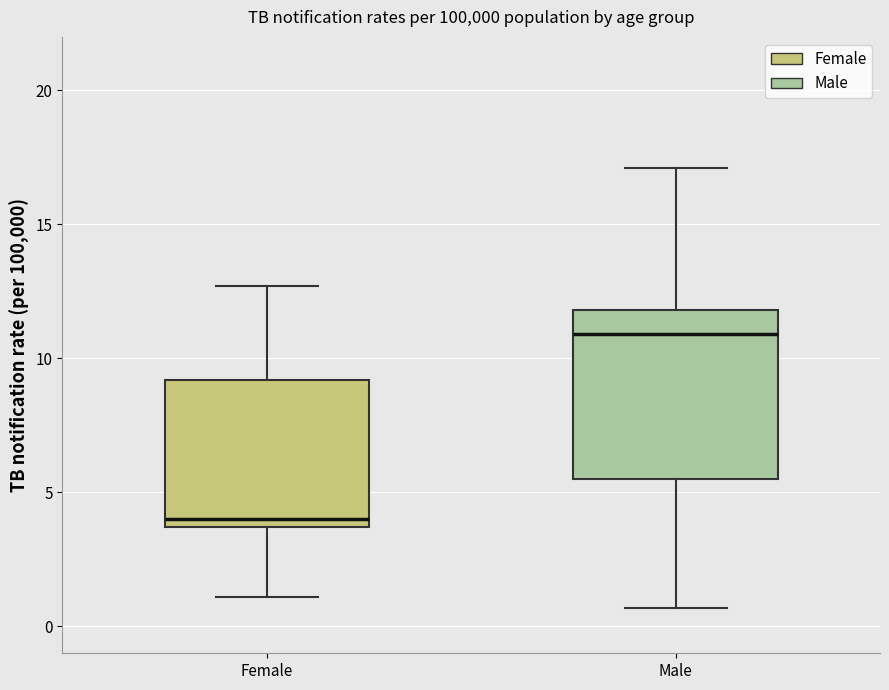

Comparing the boxes themselves (not the whiskers), which one is the tallest?

Male